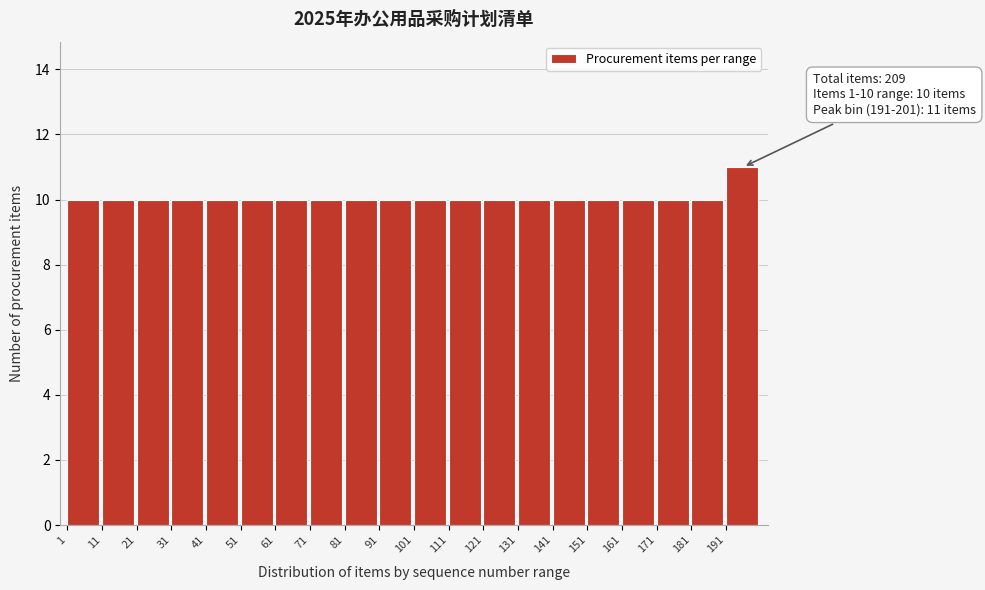

Over which range of the x-axis is the bar tallest?

191 to 201